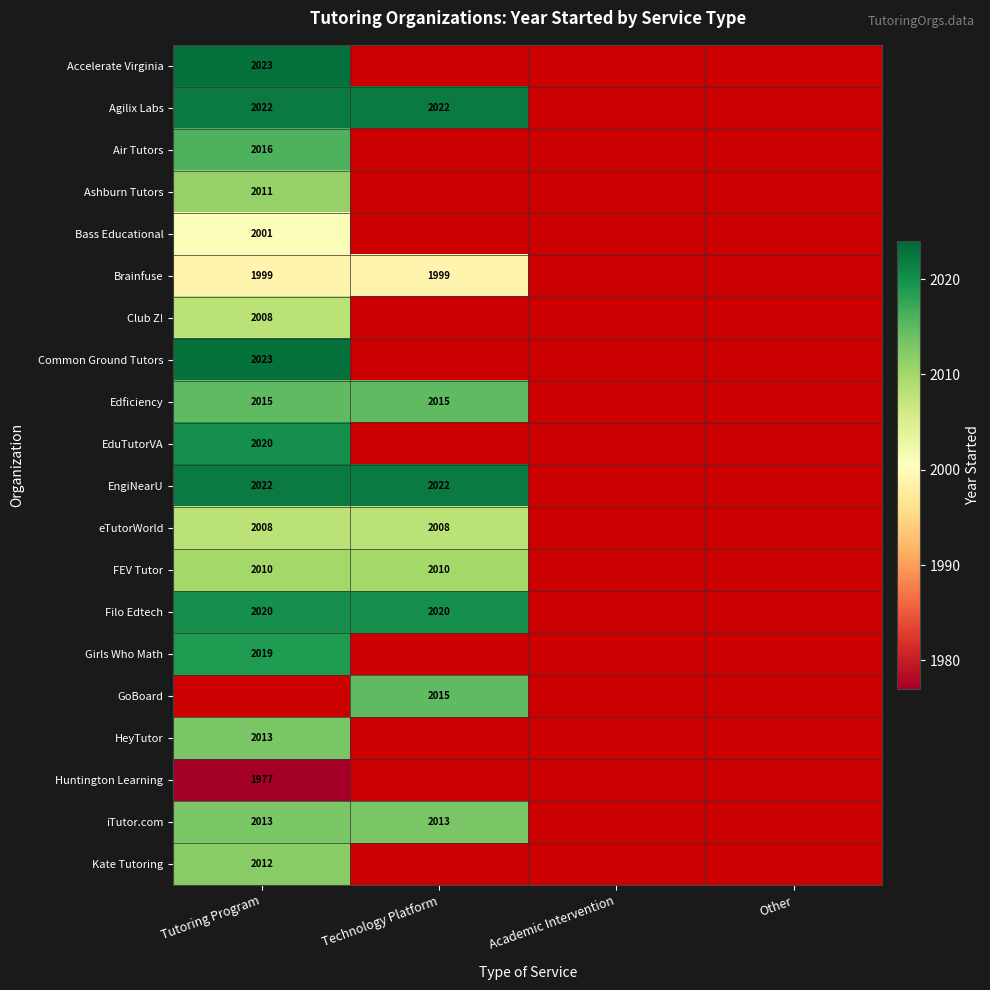

The value of Agilix Labs at Technology Platform is 3478. True or false?

False